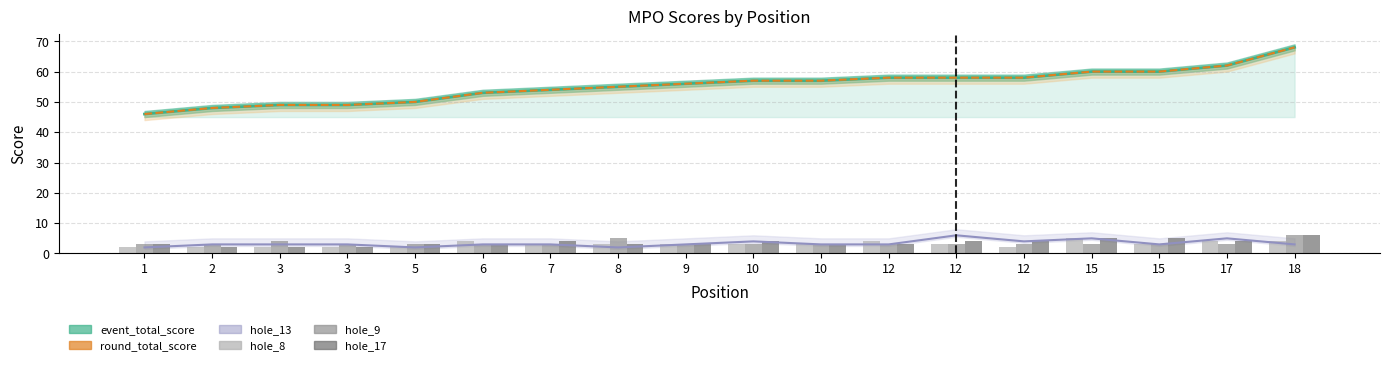

Count the hole_9 values in the range 3 to 4.

16